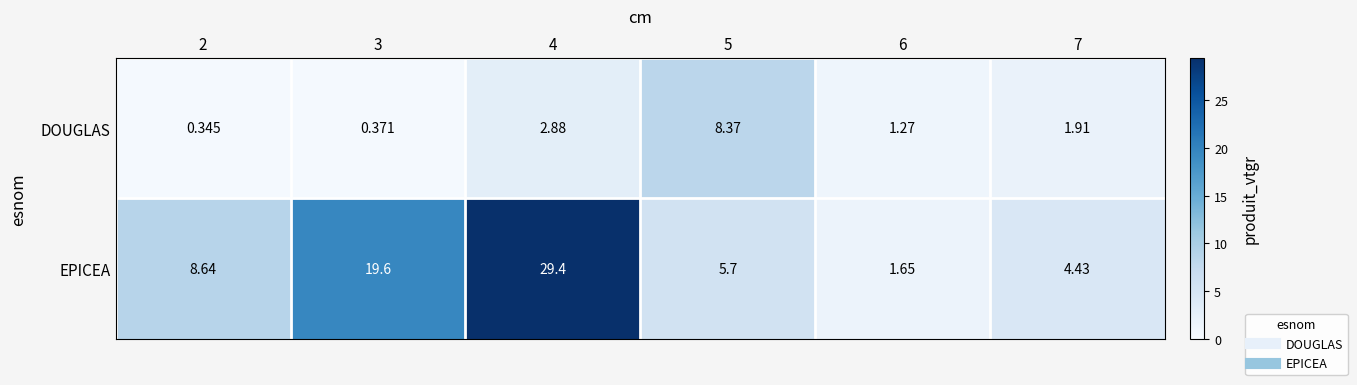

Rank the series by their average value, from highest to lowest.

EPICEA, DOUGLAS